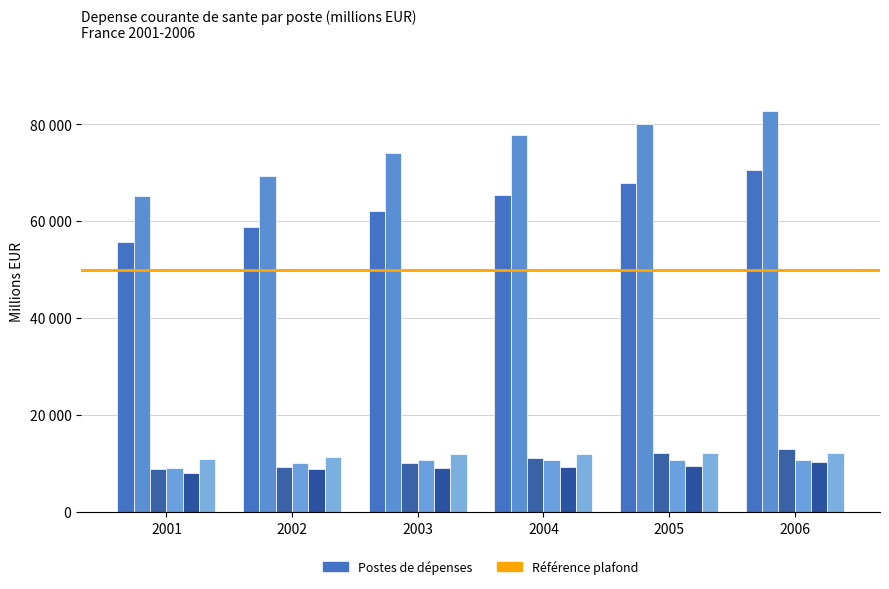

Which has a higher value, 2003 or 2002?

2003